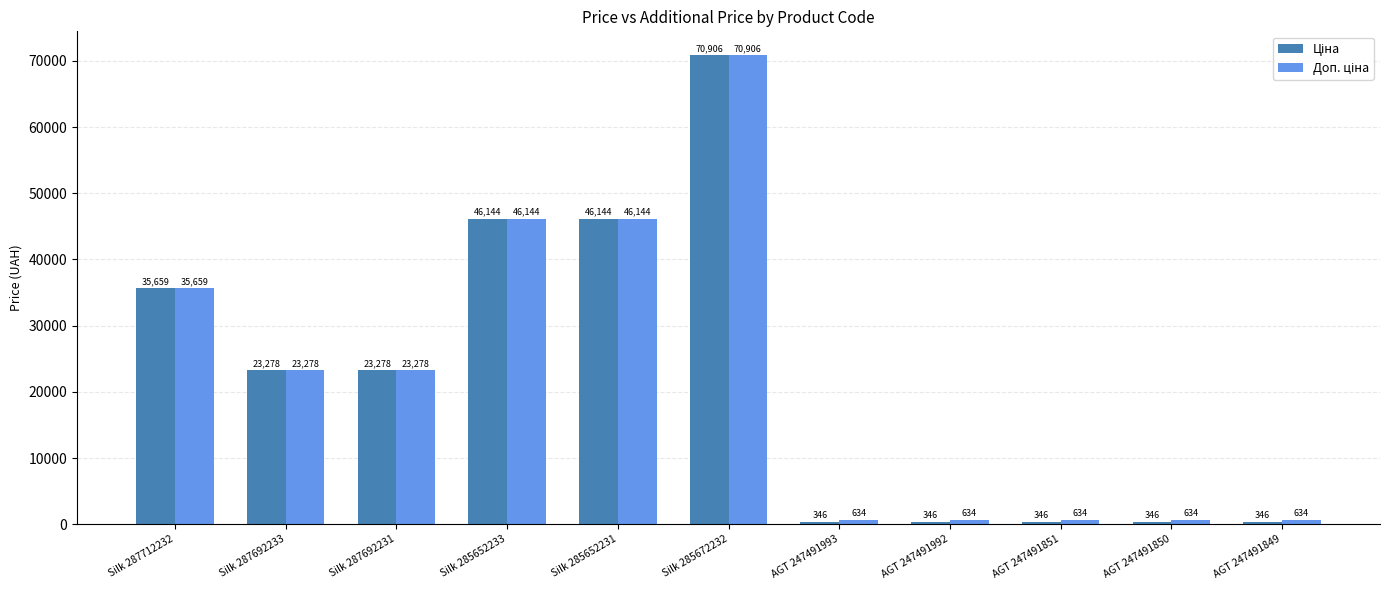

Which label corresponds to the largest value in the chart?

Silk 285672232